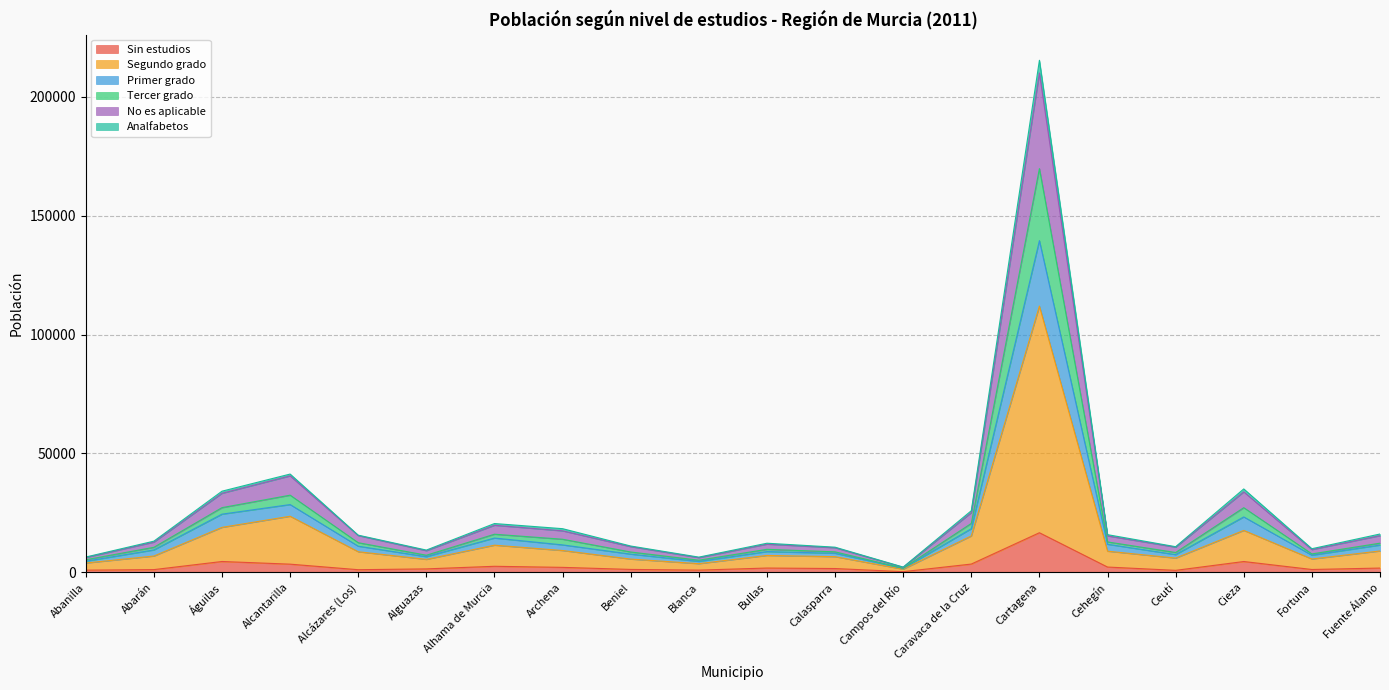

The value of Sin estudios at Alguazas is 1445. True or false?

True